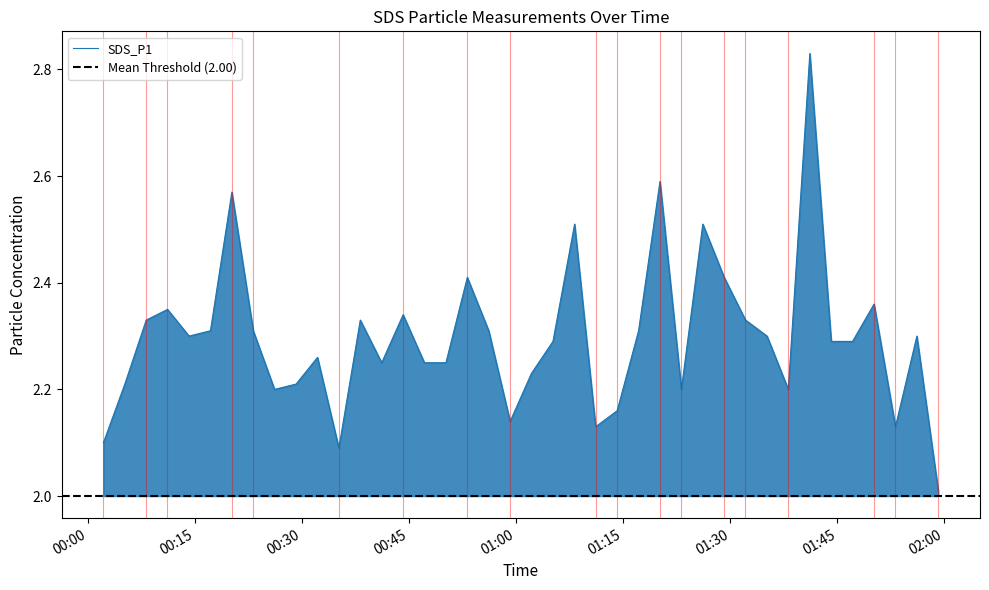

List the labels in order of value, smallest first.

2021/09/18 01:59:08, 2021/09/18 00:35:08, 2021/09/18 00:02:08, 2021/09/18 01:11:07, 2021/09/18 01:53:08, 2021/09/18 00:59:08, 2021/09/18 01:14:08, 2021/09/18 00:26:07, 2021/09/18 01:23:08, 2021/09/18 01:38:07, 2021/09/18 00:05:08, 2021/09/18 00:29:08, 2021/09/18 01:02:07, 2021/09/18 00:41:08, 2021/09/18 00:47:07, 2021/09/18 00:50:08, 2021/09/18 00:32:08, 2021/09/18 01:05:08, 2021/09/18 01:44:08, 2021/09/18 01:47:07, 2021/09/18 00:14:08, 2021/09/18 01:35:08, 2021/09/18 01:56:08, 2021/09/18 00:17:08, 2021/09/18 00:23:08, 2021/09/18 00:56:08, 2021/09/18 01:17:08, 2021/09/18 00:08:08, 2021/09/18 00:38:08, 2021/09/18 01:32:07, 2021/09/18 00:44:08, 2021/09/18 00:11:07, 2021/09/18 01:50:08, 2021/09/18 00:53:08, 2021/09/18 01:29:08, 2021/09/18 01:08:10, 2021/09/18 01:26:08, 2021/09/18 00:20:08, 2021/09/18 01:20:08, 2021/09/18 01:41:08